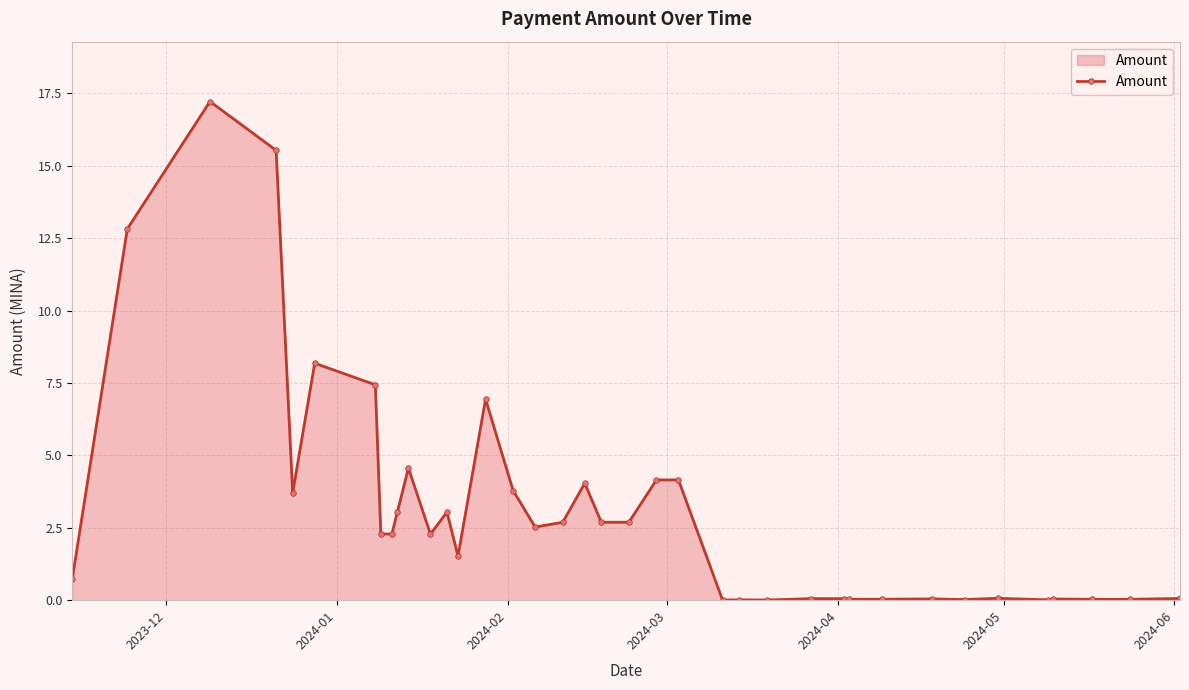

True or false: there are more than 0 points higher than both neighbors.

True